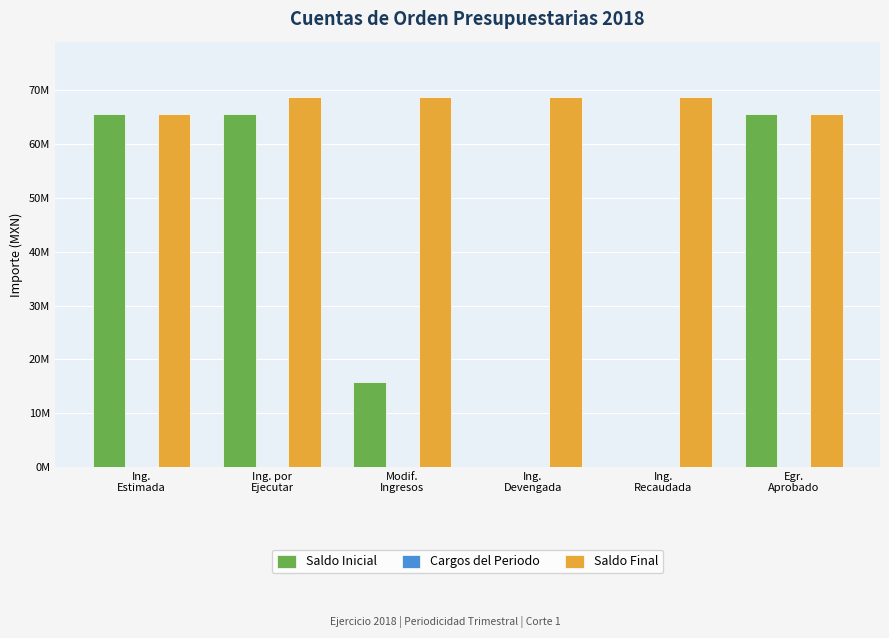

The Saldo Final series shows 68738318.7 at Ing.
Recaudada. True or false?

True